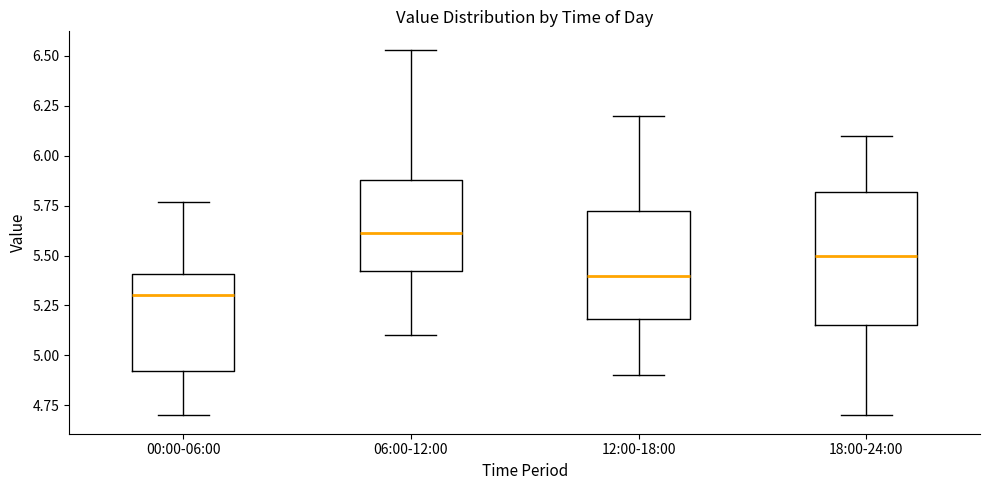

Comparing the boxes themselves (not the whiskers), which one is the tallest?

18:00-24:00